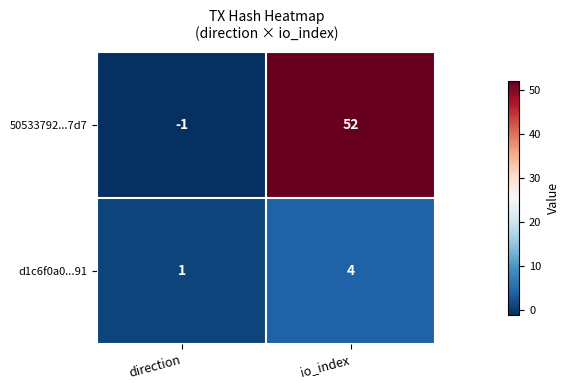

How many negative values does the 50533792...7d7 series have?

1